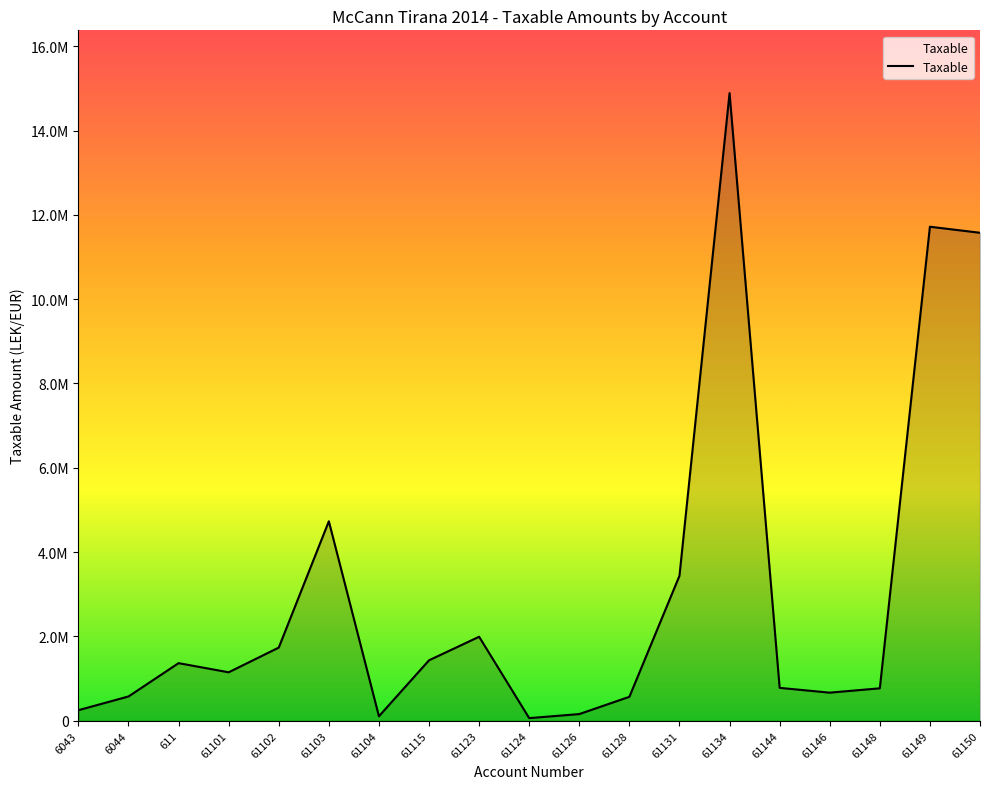

Does the chart have visible grid lines?

No